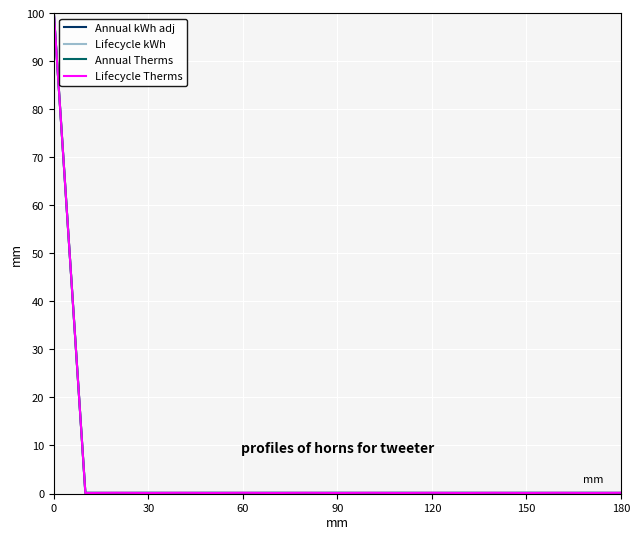

Is this an area chart (filled region under the line)?

No